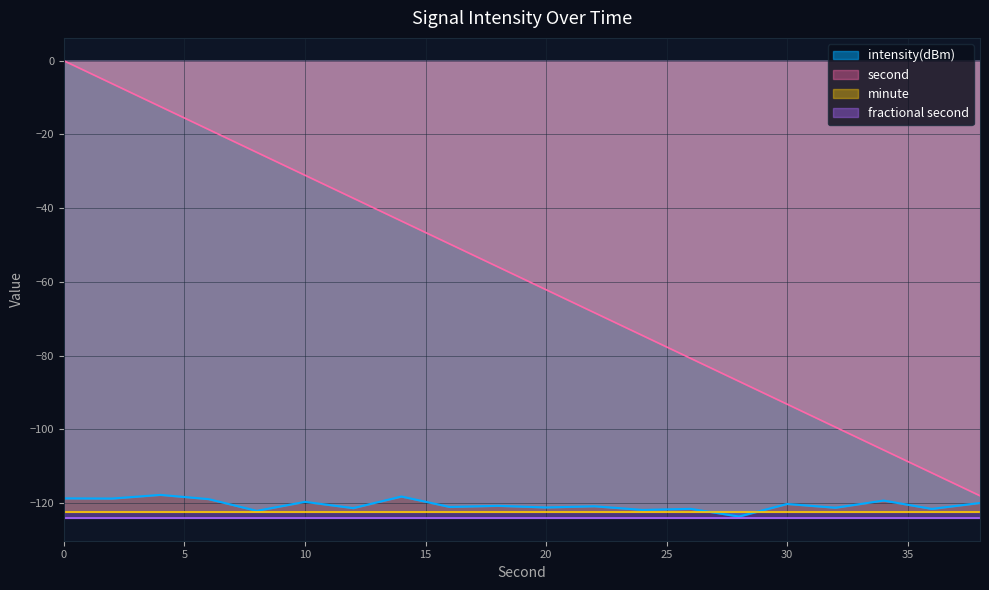

Read the second value at 10.

-31.1